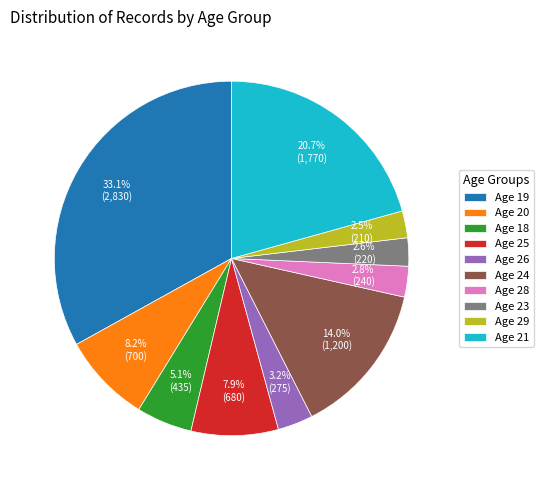

What is the ratio of the value at Age 29 to the value at Age 20?

0.3